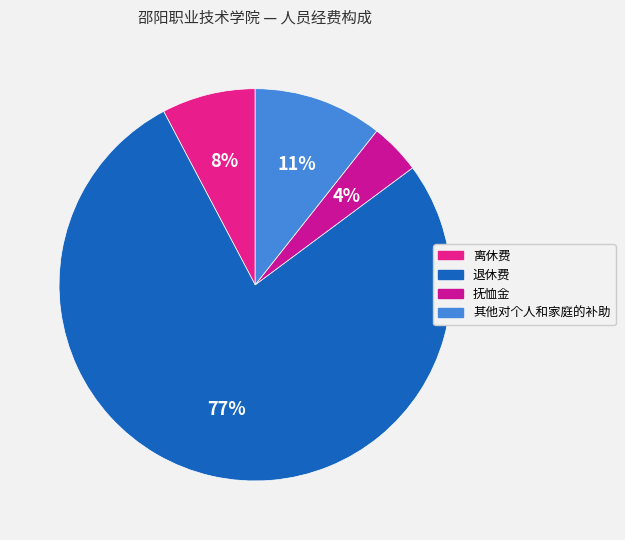

Count the number of slices in the pie.

4